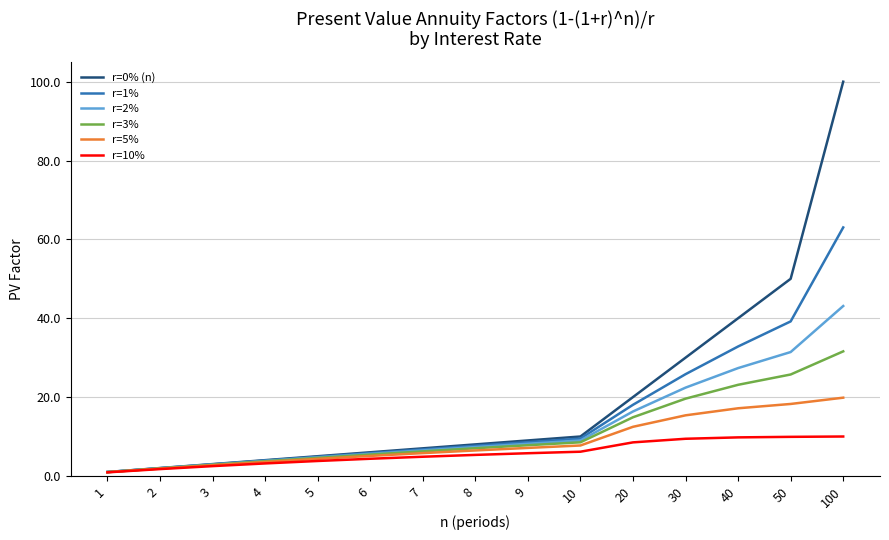

What is the sum of the r=0% (n) values at 20 and 9?

29.0